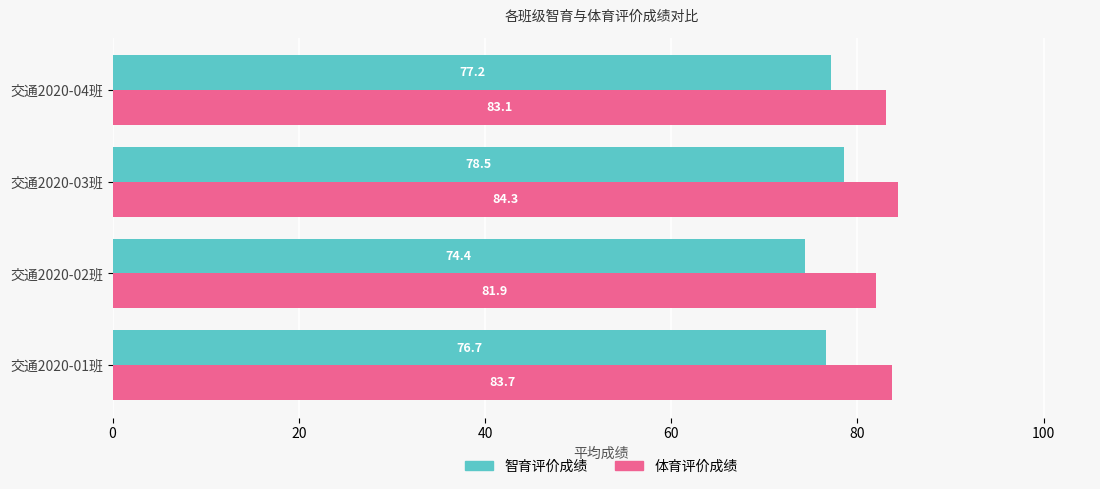

Which category has the highest value across all series?

交通2020-03班